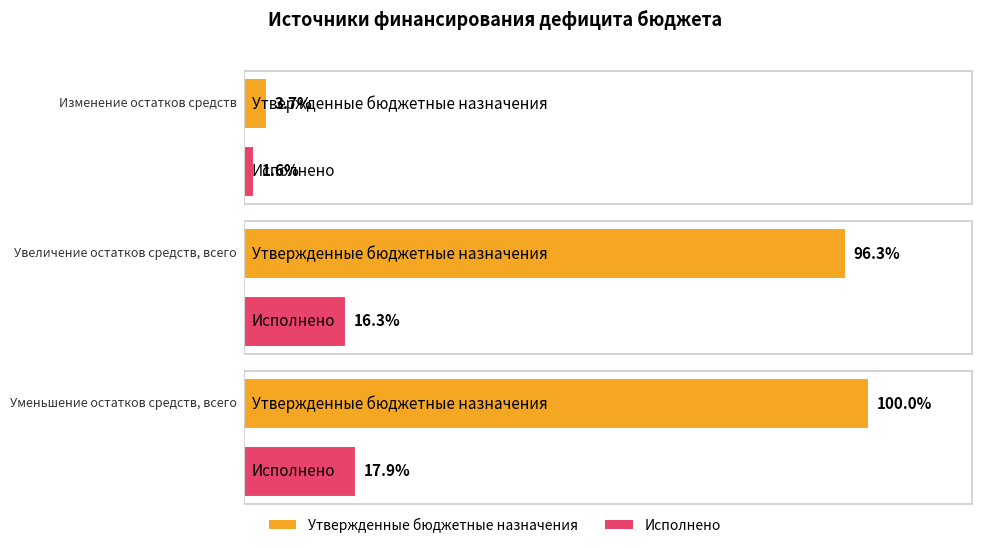

How many bars are there in total?

6